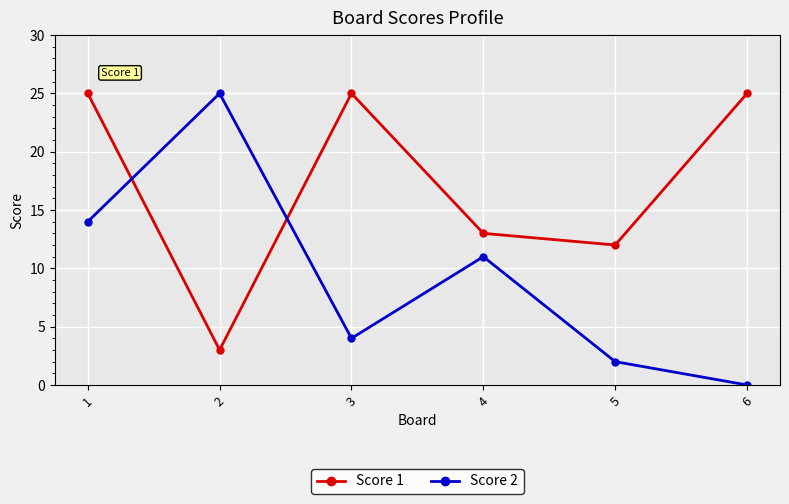

What is the difference between the highest and lowest values at 1?

11